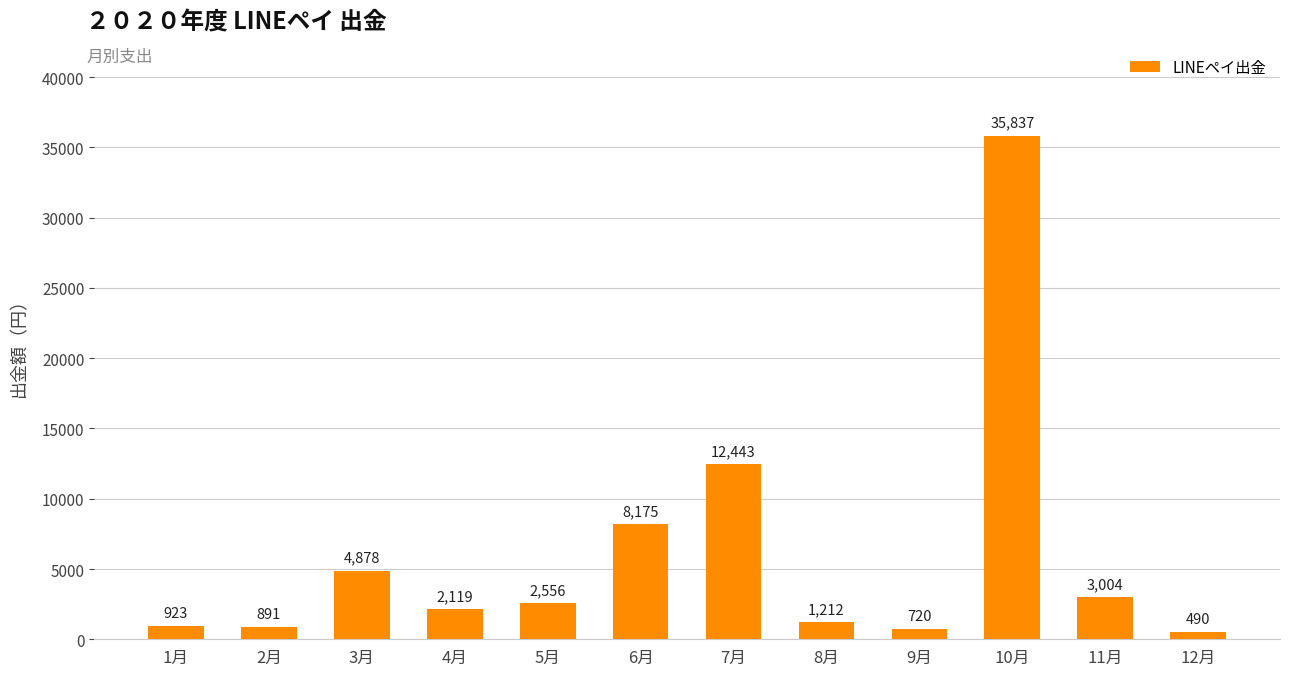

What is the difference between the maximum and second lowest values?

35117